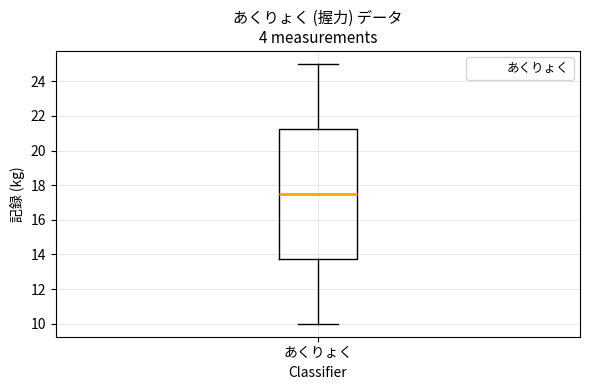

Where is the upper edge of the box for あくりょく on the y-axis? The values are not printed on the chart, so give them approximately, as read against the axis.

21.2